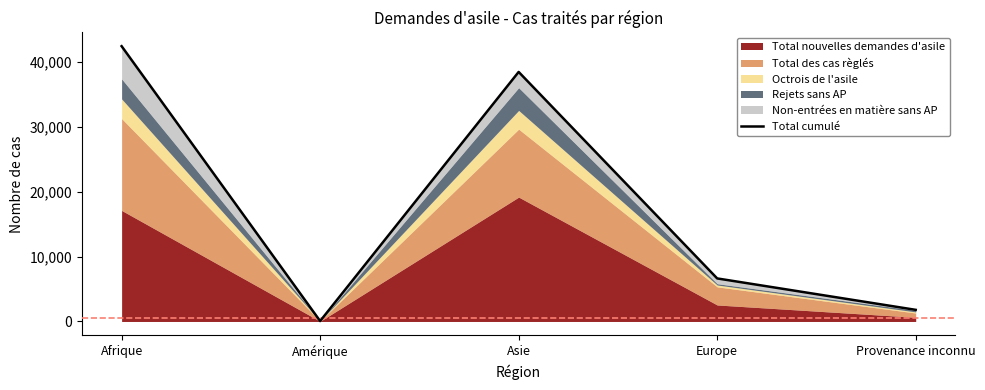

Is it true that the value at Asie is 38482?

True